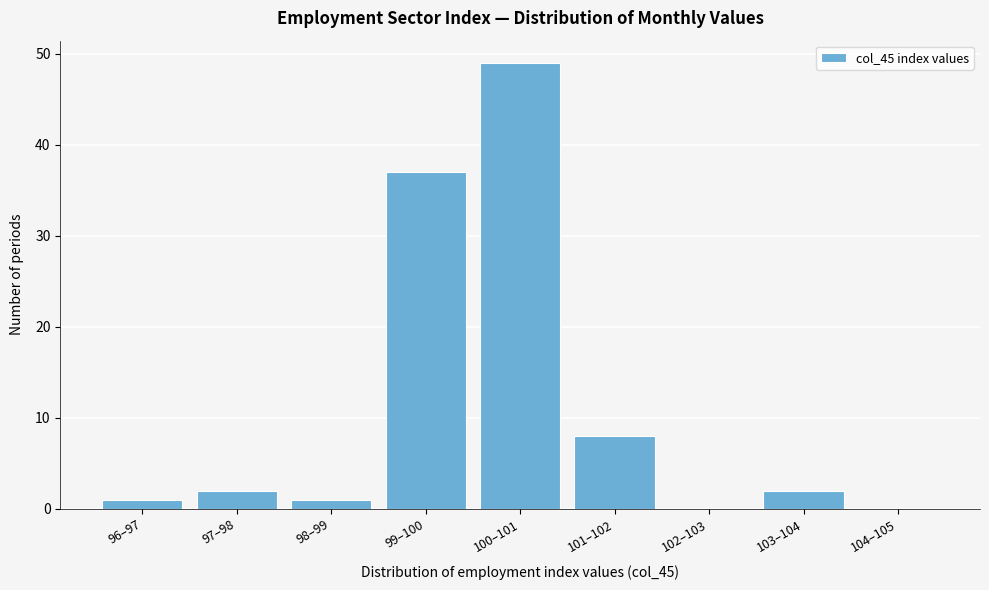

Reading right to left, extract all data points from this chart.

104–105=0	103–104=2	102–103=0	101–102=8	100–101=49	99–100=37	98–99=1	97–98=2	96–97=1